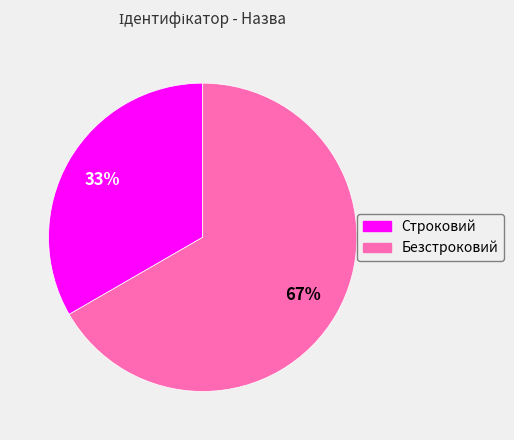

To the nearest percent, what is the average slice percentage?

50%